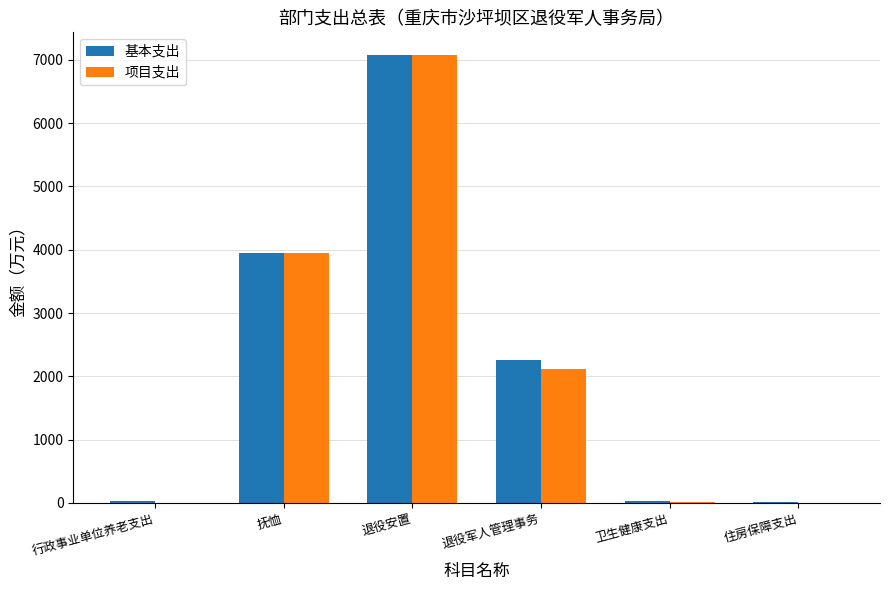

What is the maximum value shown in the chart?

7082.6